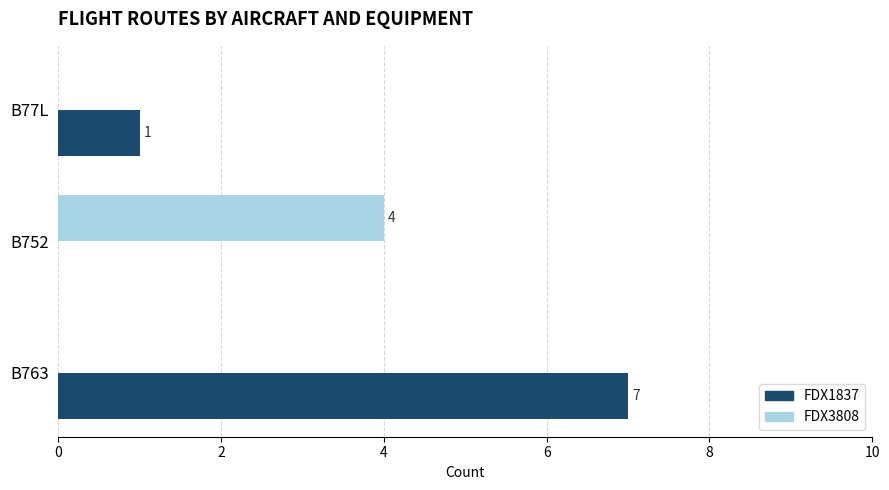

Which label corresponds to the largest value in the chart?

B763